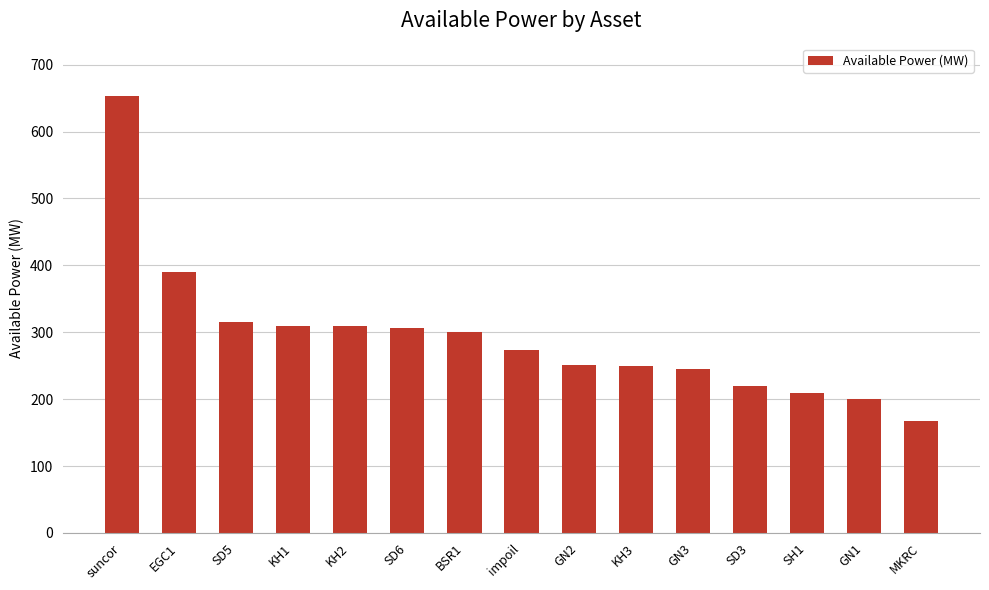

What is the sum of the values at GN3 and SD5?

560